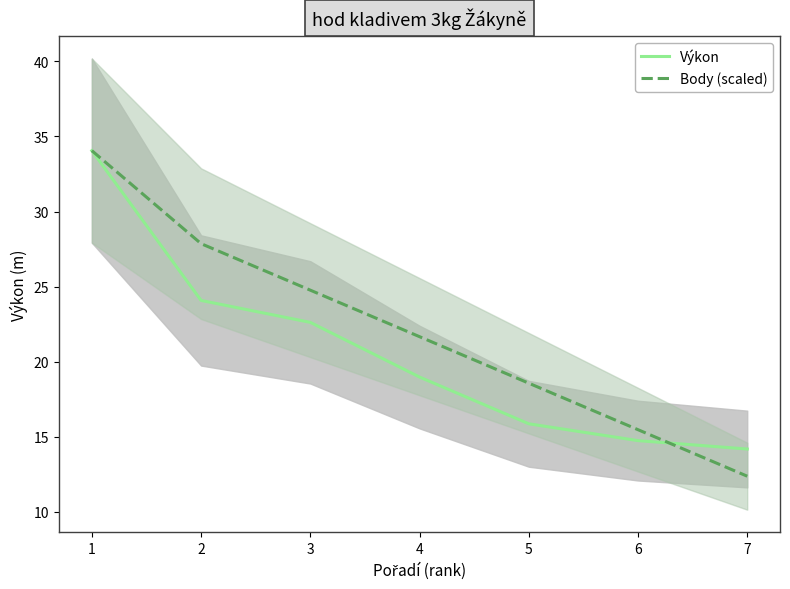

At which category is the sum across all series the highest?

1